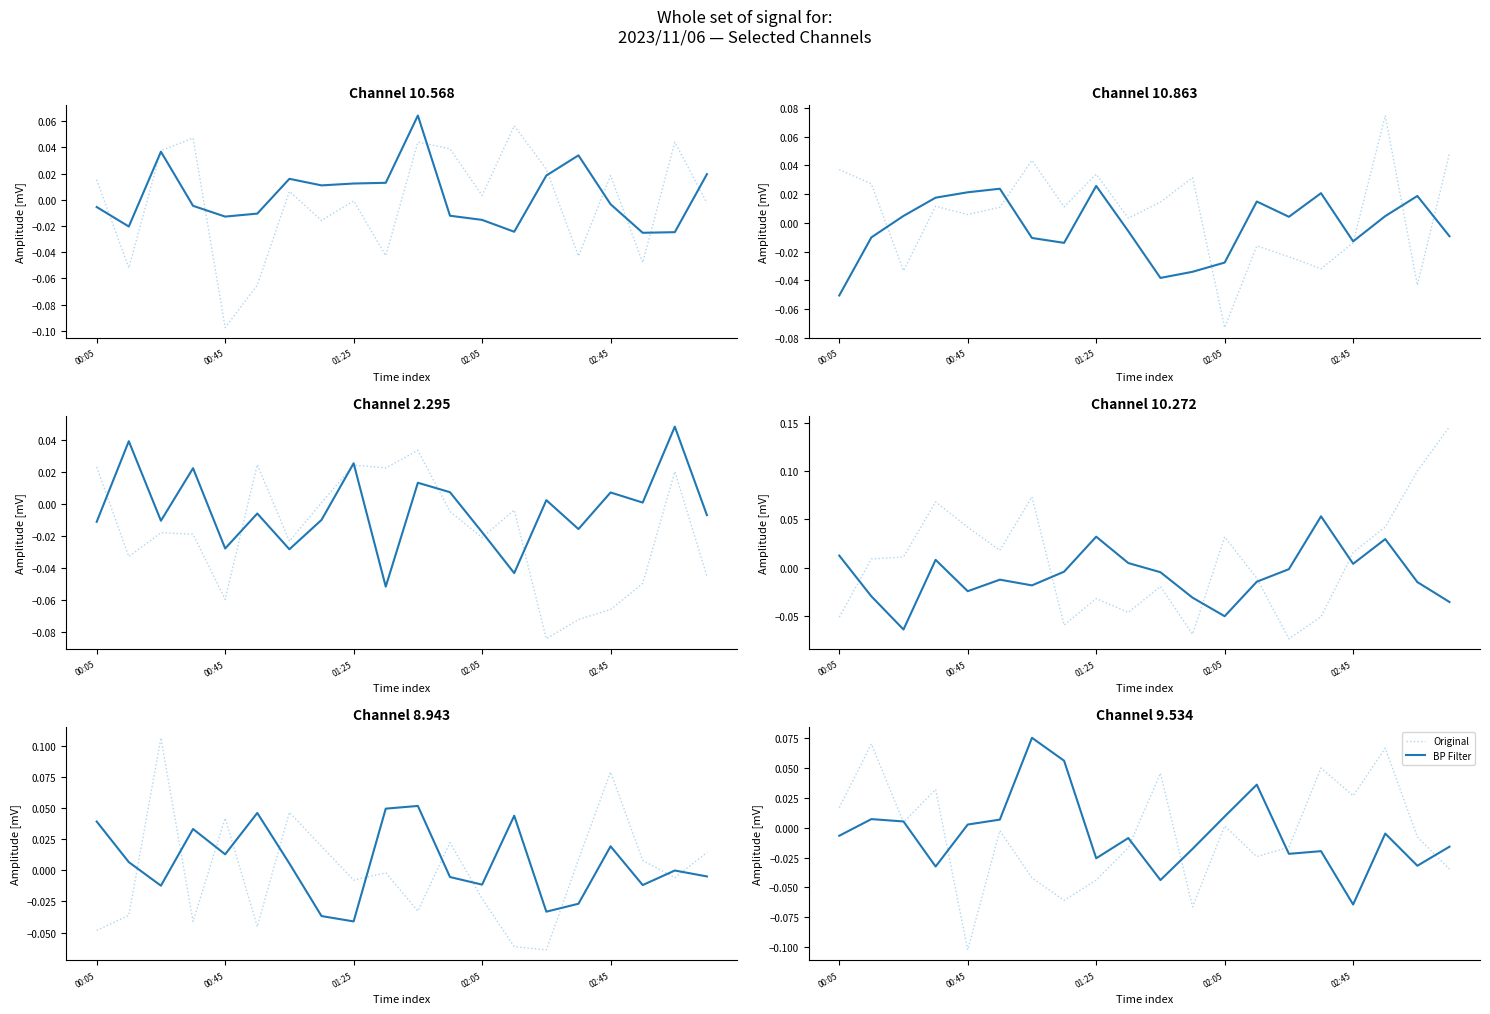

What is the sum of all BP Filter values?

-0.1